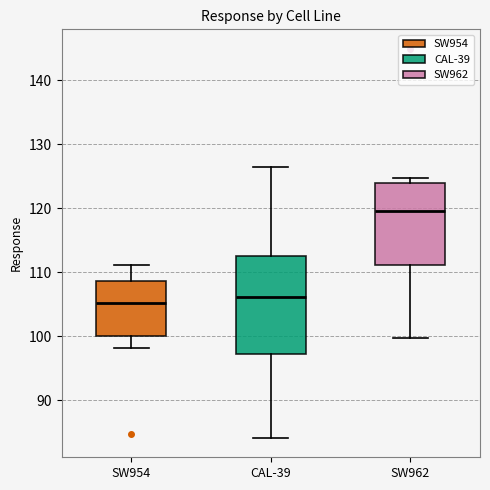

Where is the upper edge of the box for CAL-39 on the y-axis? The values are not printed on the chart, so give them approximately, as read against the axis.

113